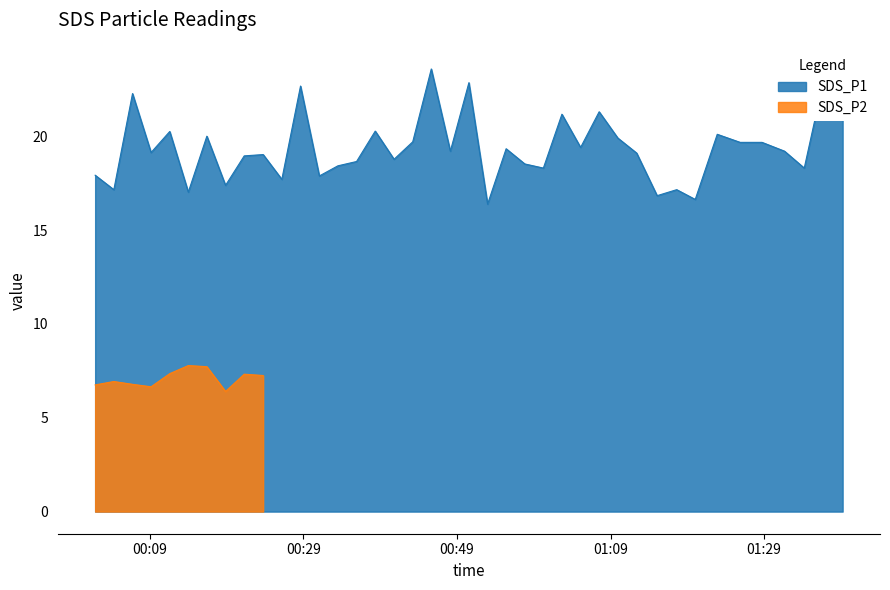

Between 2022/08/05 00:35:55 and 2022/08/05 01:36:45, which is larger?

2022/08/05 01:36:45